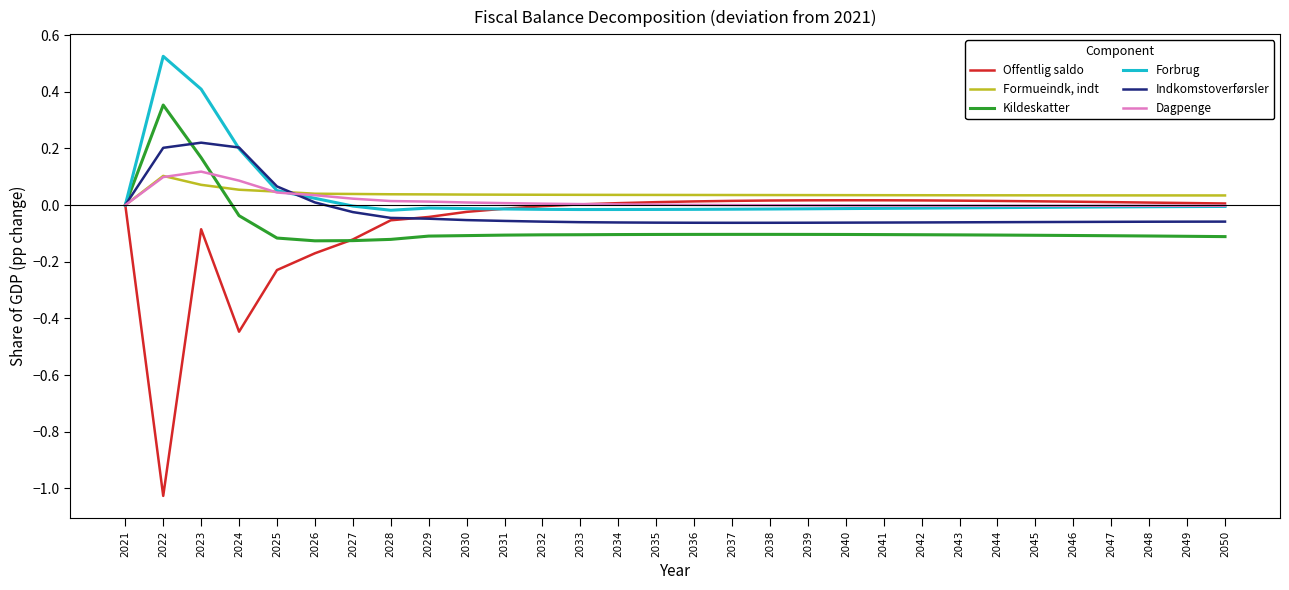

At which category is the sum across all series the highest?

2023